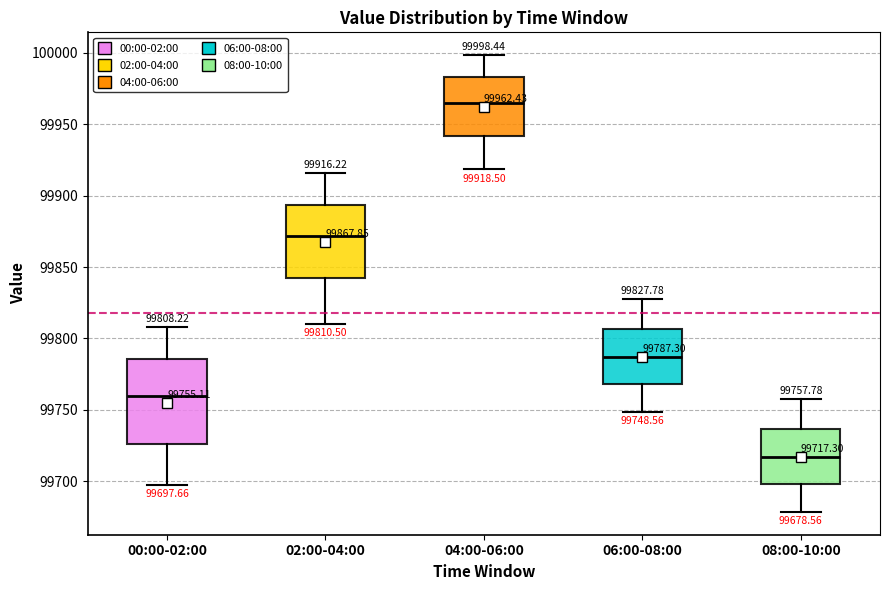

Comparing the boxes themselves (not the whiskers), which one is the tallest?

00:00-02:00